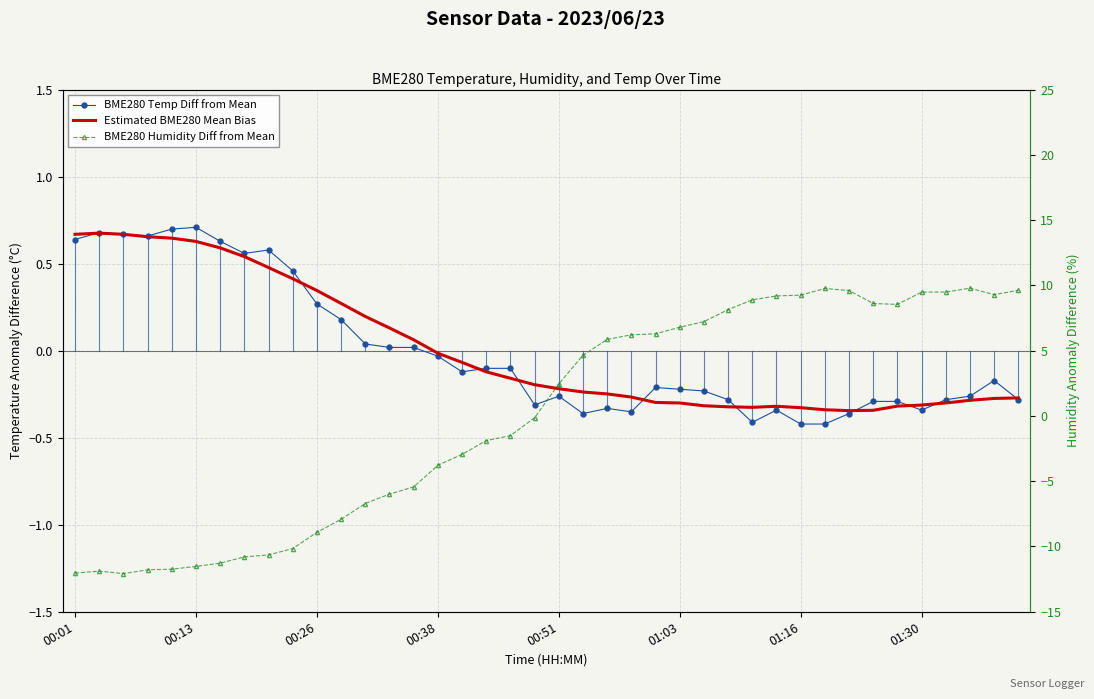

What is the difference between the highest and lowest values at 28?

9.3